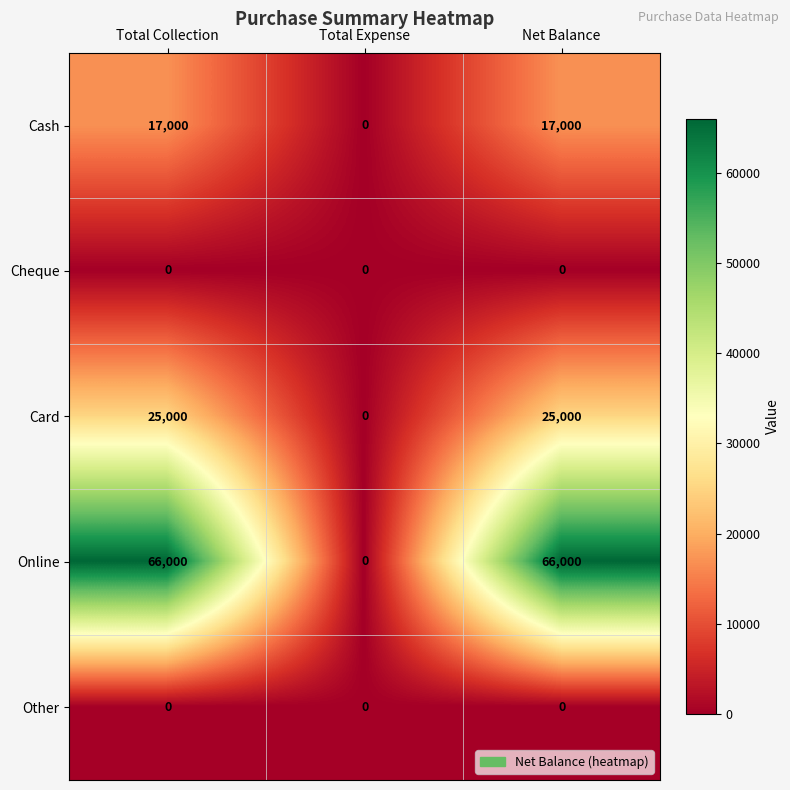

Reading left to right, list all the values displayed in this chart.

Cash: Total Collection=17000	Total Expense=0	Net Balance=17000
Cheque: Total Collection=0	Total Expense=0	Net Balance=0
Card: Total Collection=25000	Total Expense=0	Net Balance=25000
Online: Total Collection=66000	Total Expense=0	Net Balance=66000
Other: Total Collection=0	Total Expense=0	Net Balance=0